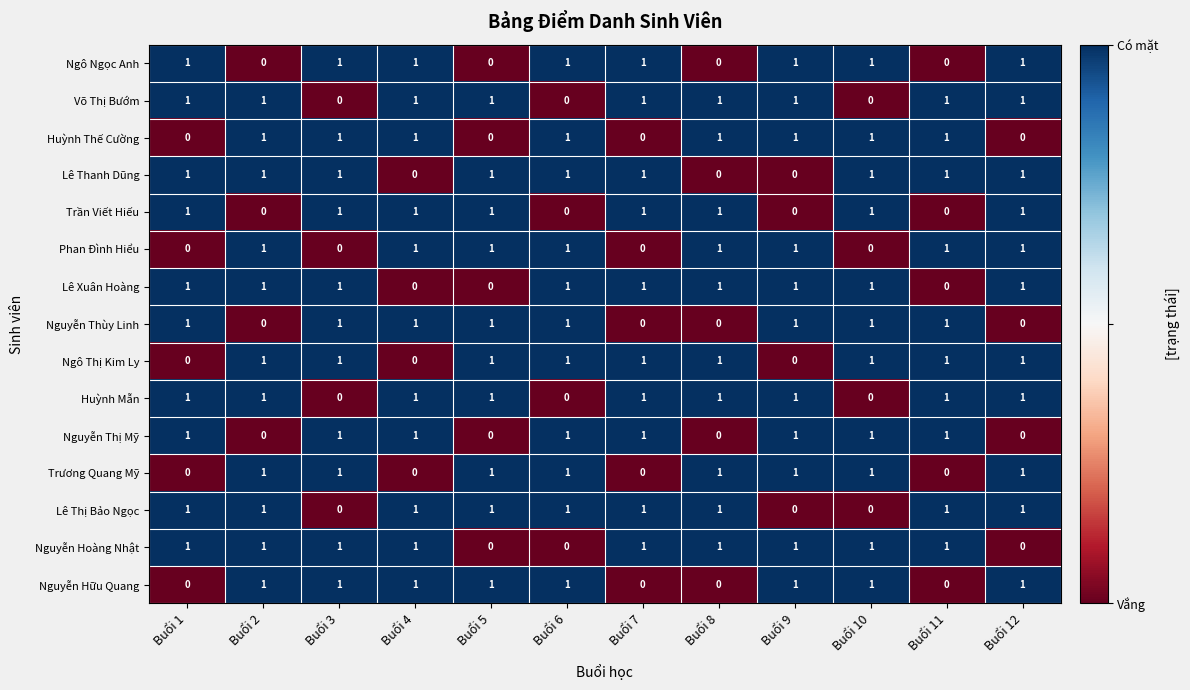

The Võ Thị Bướm series shows 1 at Buổi 4. True or false?

True